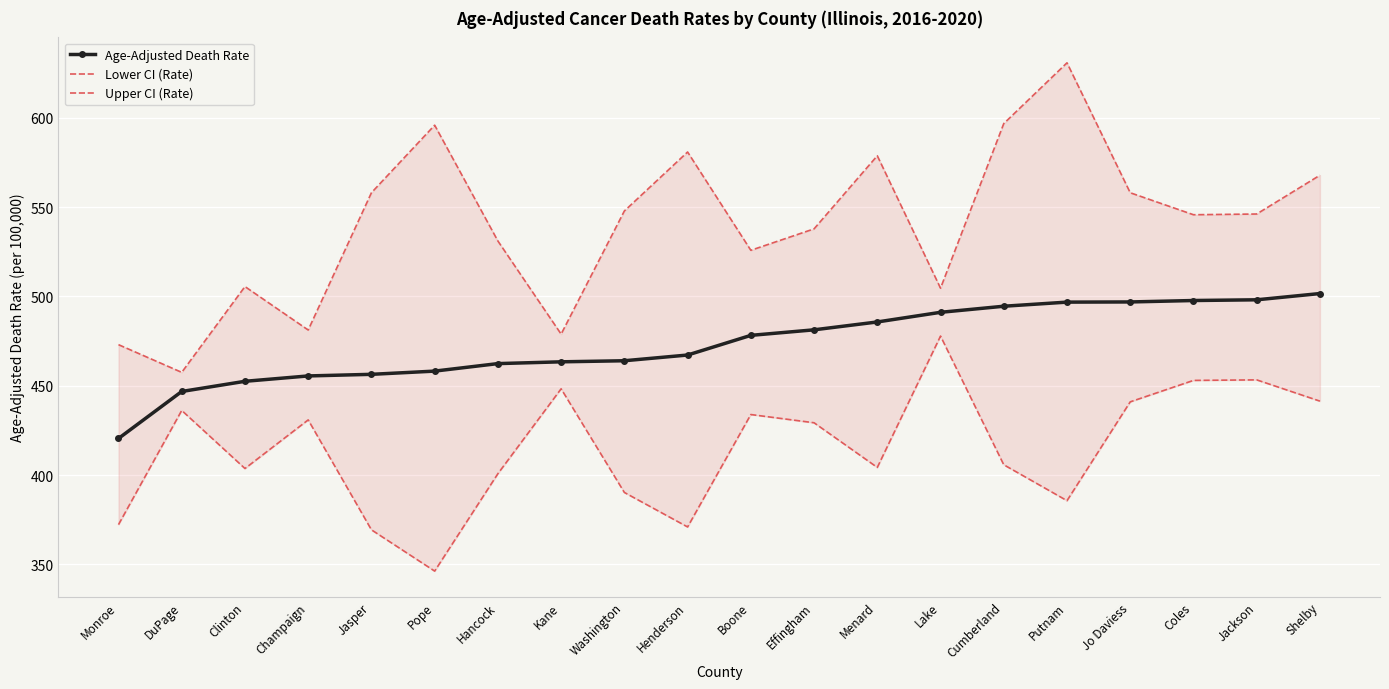

What is the minimum value shown in the chart?

346.3